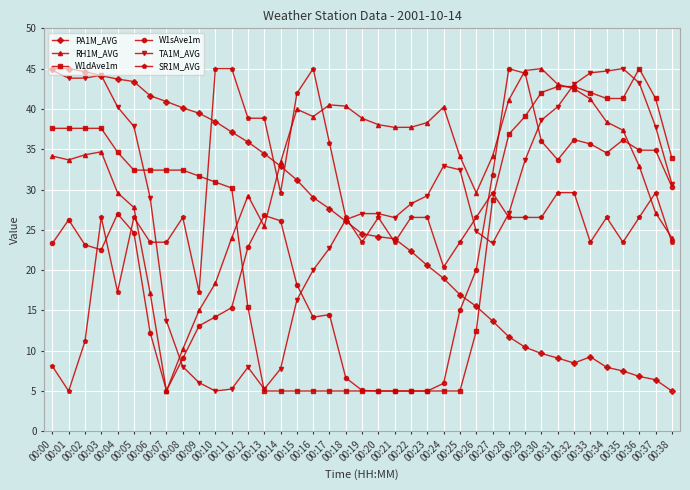

How many lines are shown in the chart?

6